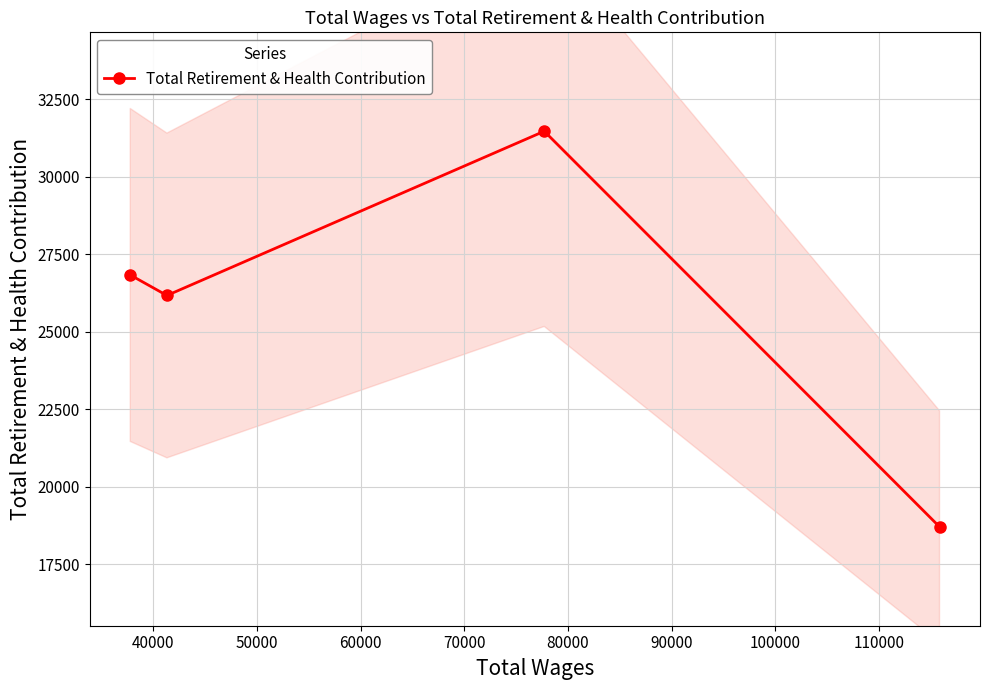

True or false: there are more than 2 points higher than both neighbors.

False